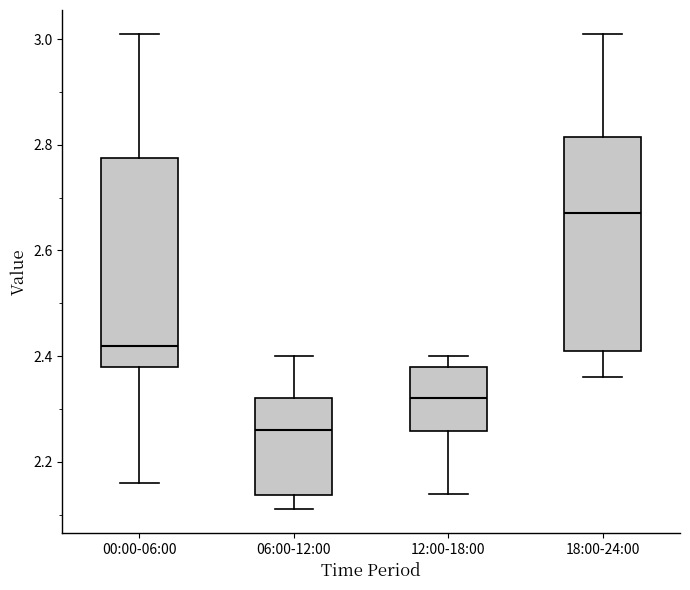

Reading left to right, transcribe this box plot: for each box, give where its median line is, the range the box spans, and where its two whiskers end, as read against the y-axis. The values are not printed on the chart, so give them approximately, as read against the axis.

00:00-06:00: median 2.42, box 2.38 to 2.78, whiskers 2.16 to 3.02
06:00-12:00: median 2.26, box 2.14 to 2.32, whiskers 2.12 to 2.40
12:00-18:00: median 2.32, box 2.26 to 2.38, whiskers 2.14 to 2.40
18:00-24:00: median 2.68, box 2.42 to 2.82, whiskers 2.36 to 3.02